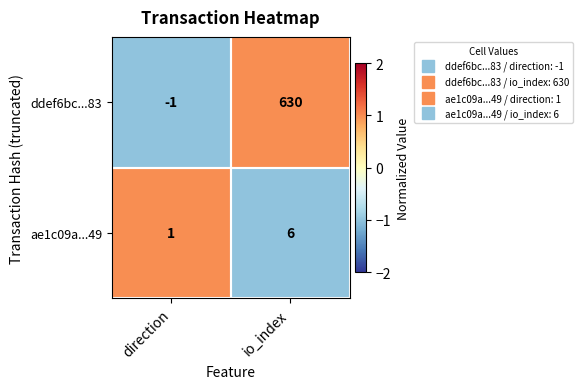

Rank the series at io_index from highest to lowest value.

ddef6bc...83, ae1c09a...49